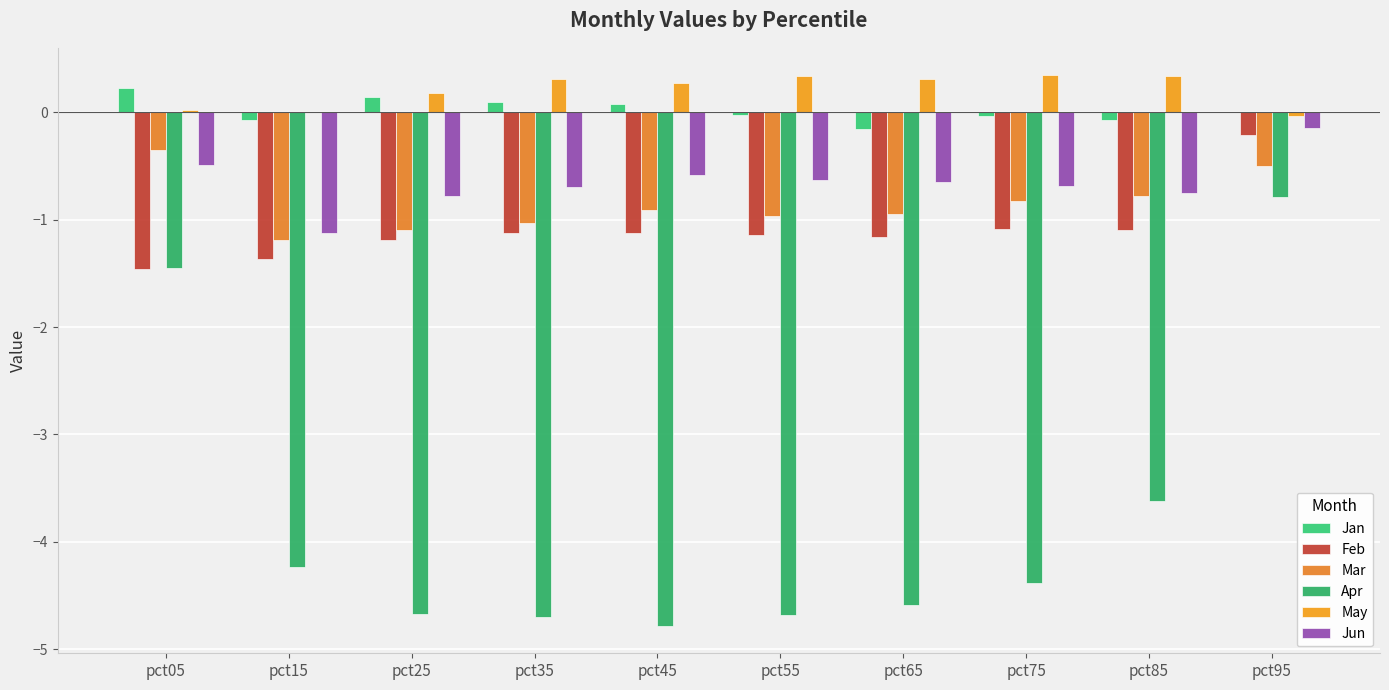

What is the value of the Apr bar at the 10th from the left?

-0.8